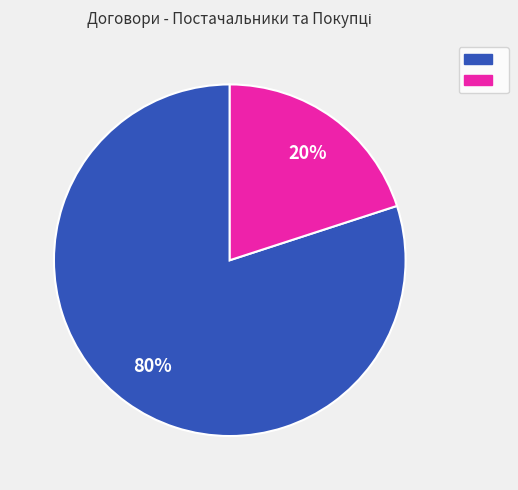

To the nearest percent, what is the difference between the largest and smallest slice percentages?

60%